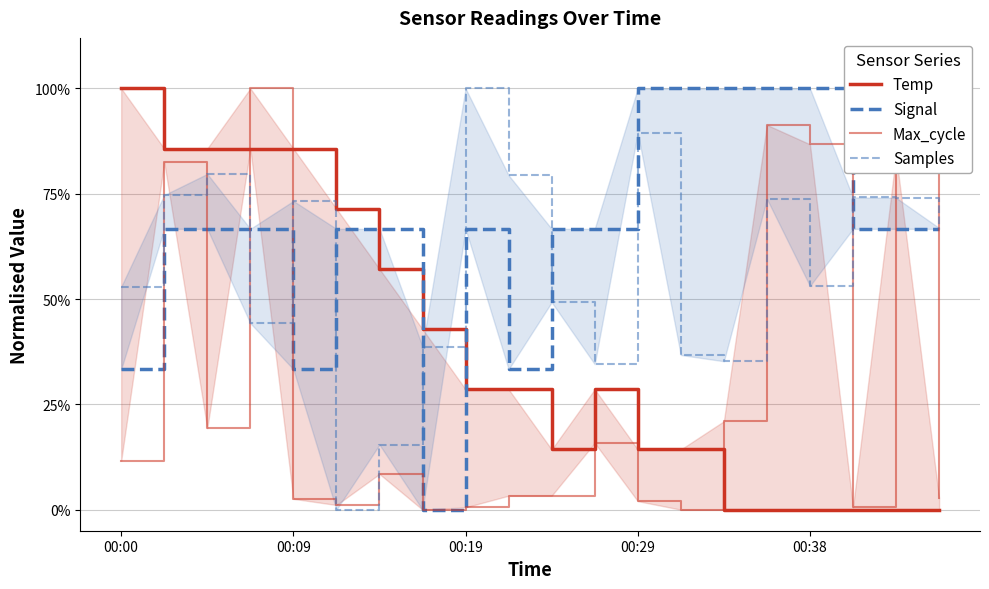

How many intersections are there between Signal and Samples?

6